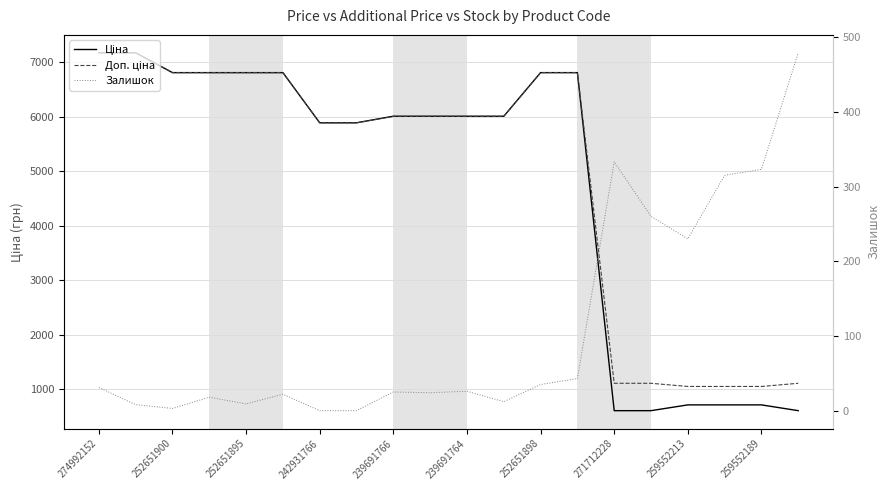

List the series in order of their peak value, highest first.

Ціна, Доп. ціна, Залишок